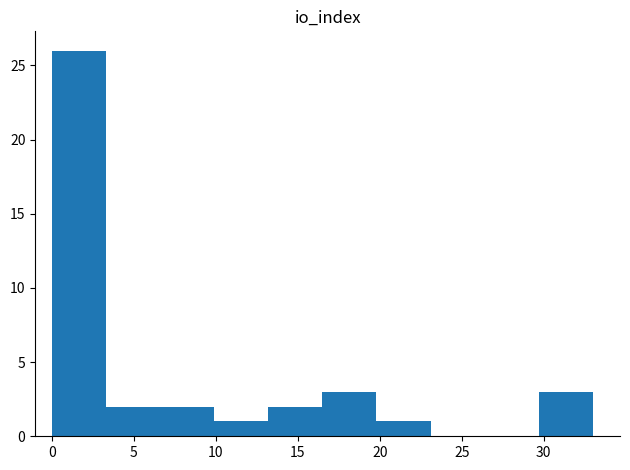

How tall is the bar that spans 9.9 to 13.2 on the x-axis? Neither the bar edges nor the heights are printed on the chart, so give them approximately, as read against the axes.

1